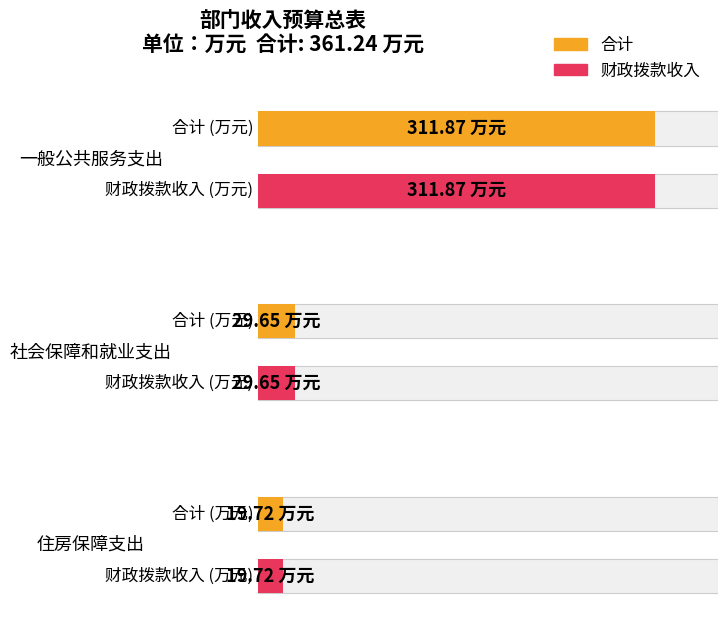

At which category is the sum across all series the highest?

一般公共服务支出